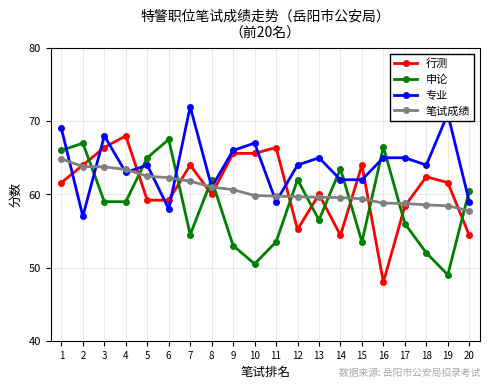

At which category does 申论 reach its first local peak?

2